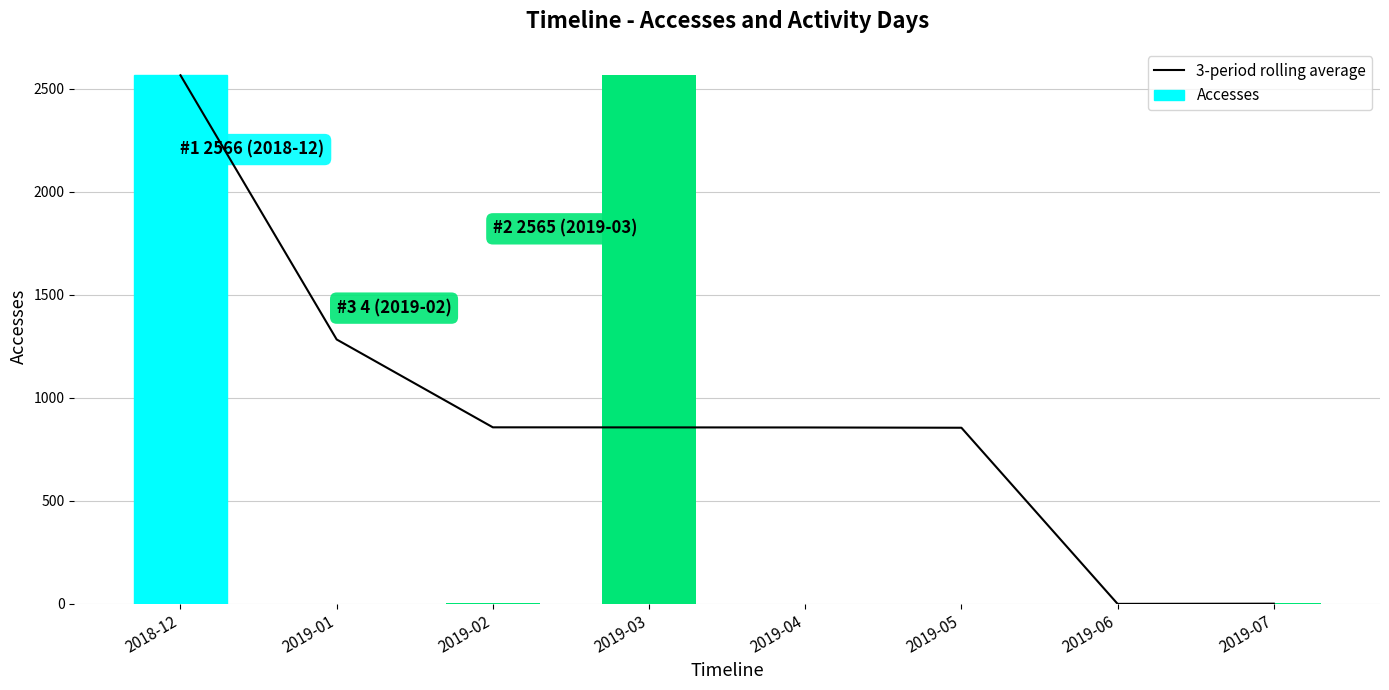

True or false: Accesses has a value of 3.0 at 2019-07.

True